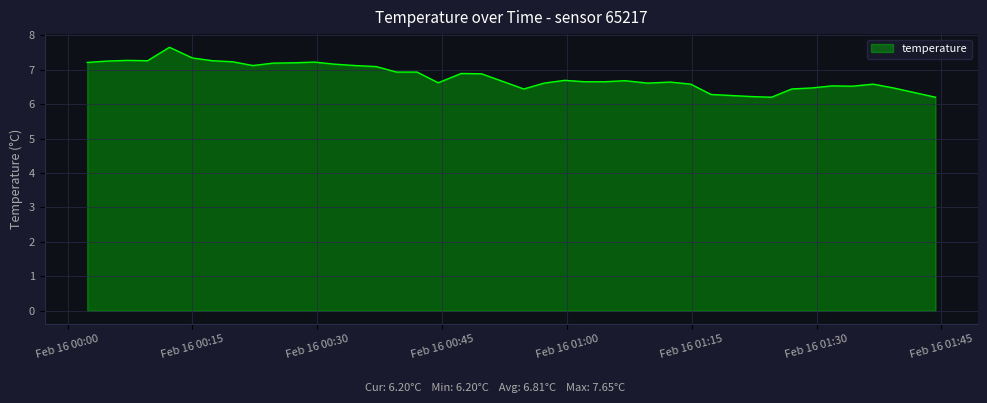

What is the smallest value displayed?

6.2